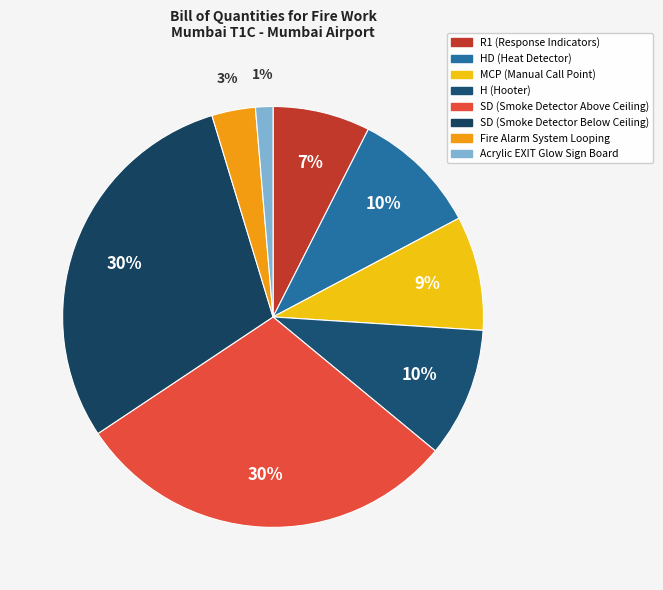

Is there a majority slice in this chart?

No